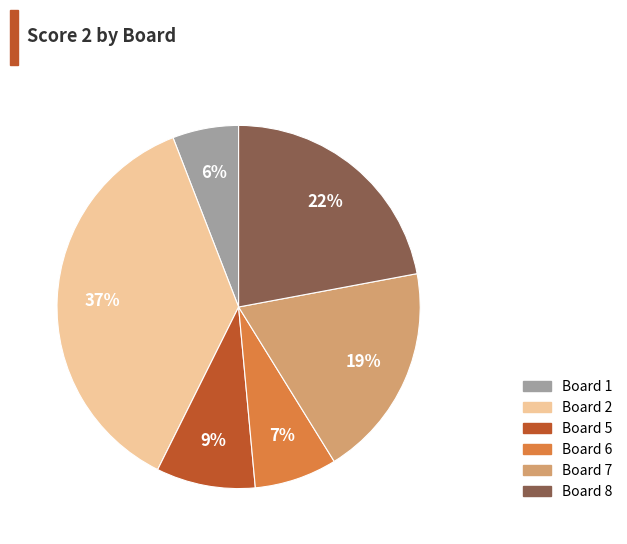

To the nearest percent, what is the difference between the largest and smallest slice percentages?

31%